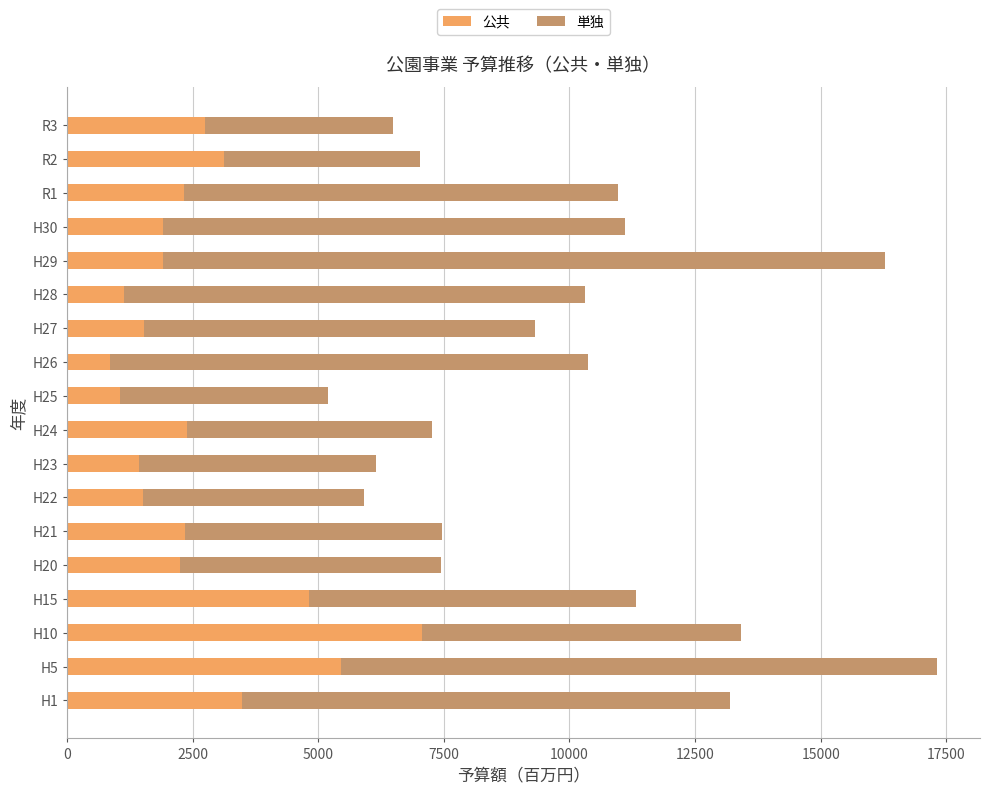

What is the total value across all series at H25?

5196